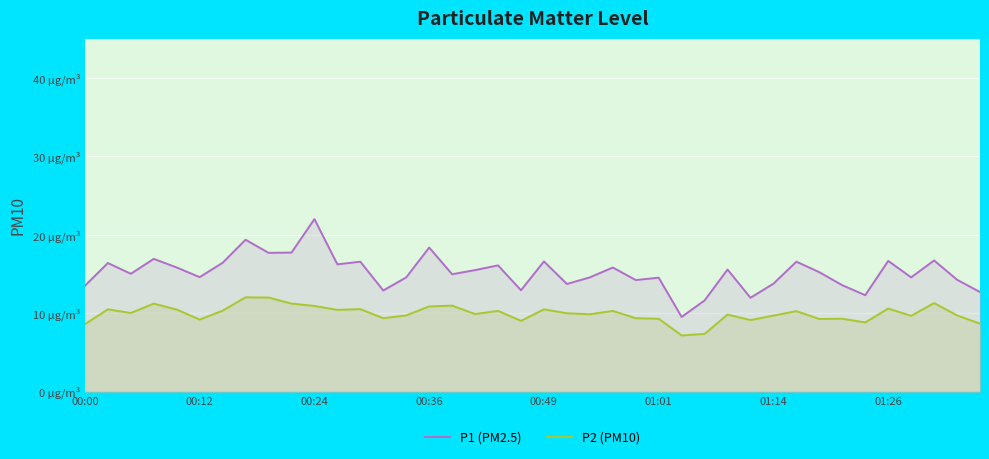

True or false: P2 (PM10) and P1 (PM2.5) cross at least once.

False